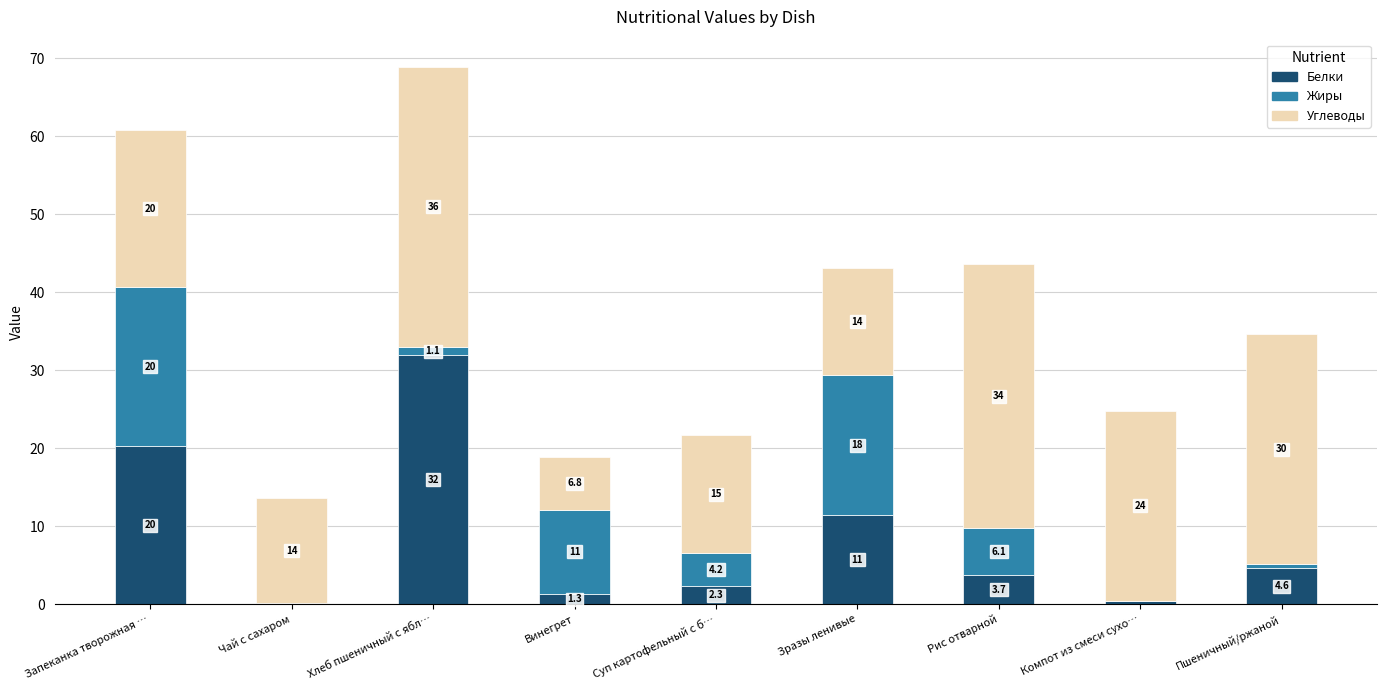

At which label is Белки closest to 15?

Зразы ленивые